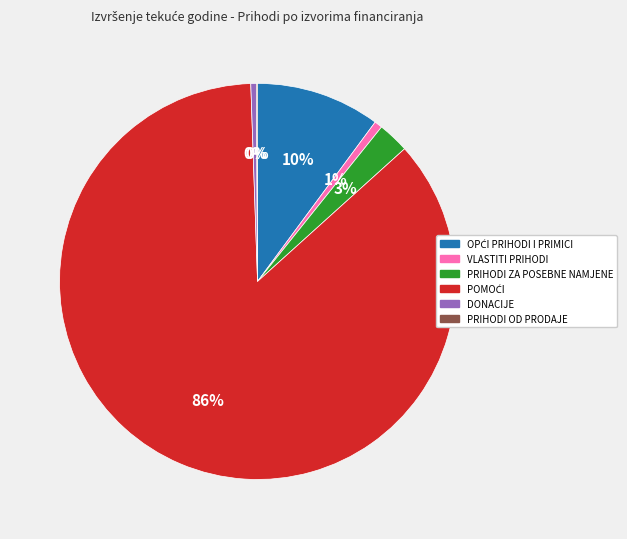

What percentage is the VLASTITI PRIHODI slice, to the nearest percent?

1%